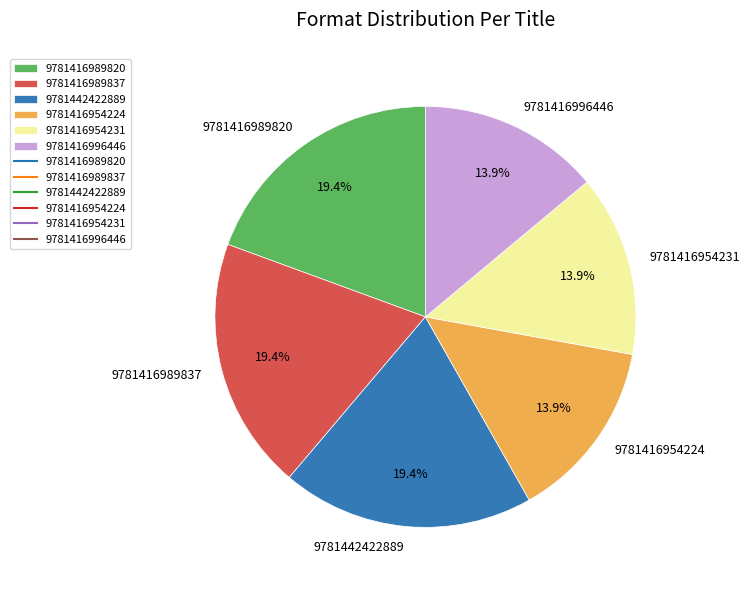

Count the number of slices in the pie.

6